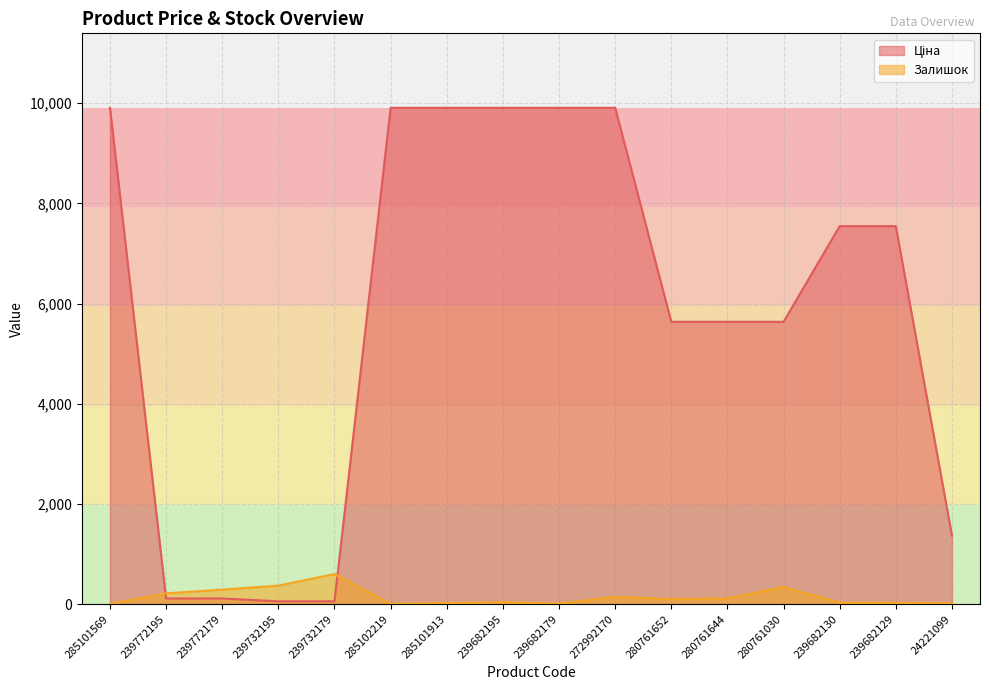

The Ціна series shows 1366.3 at 24221099. True or false?

True